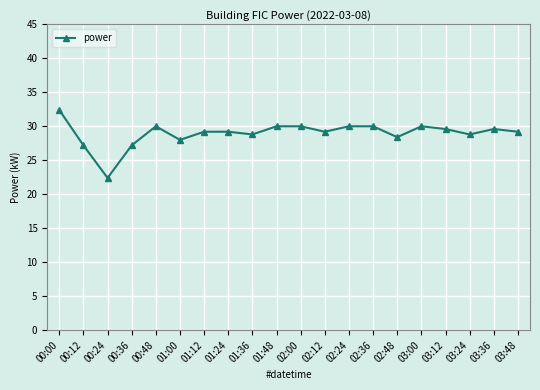

Read the value at 03:36.

29.6